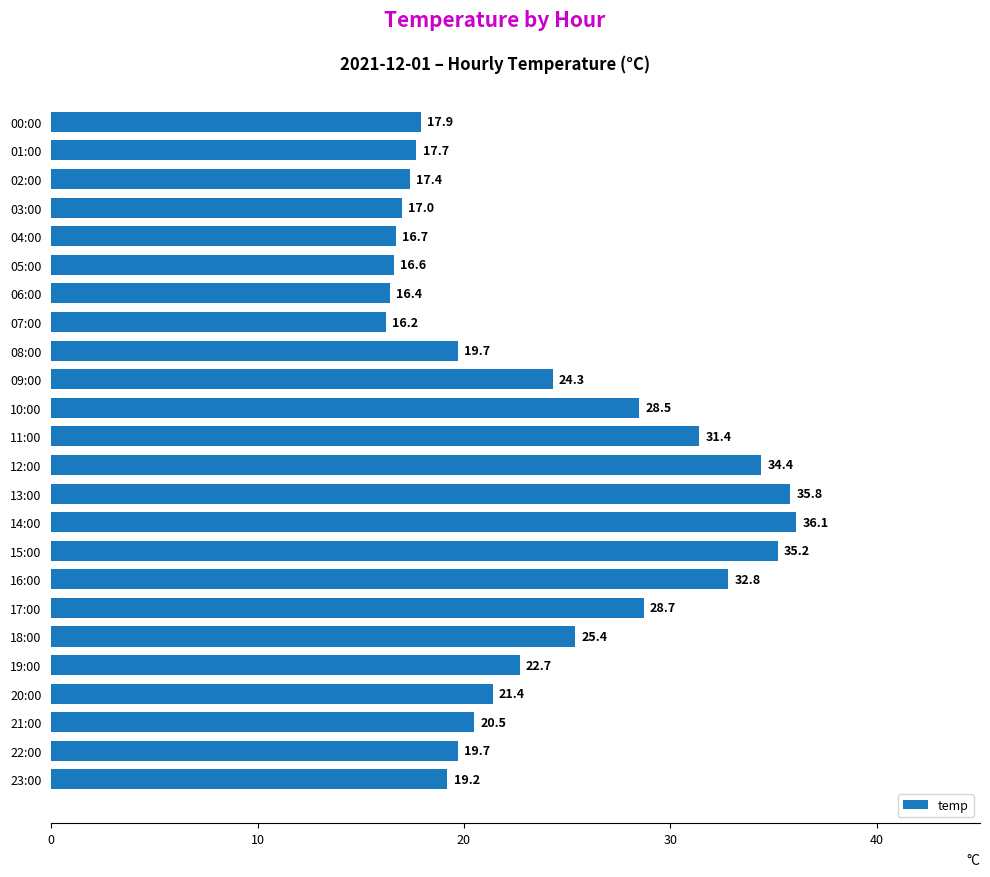

Which has a higher value, 10:00 or 21:00?

10:00